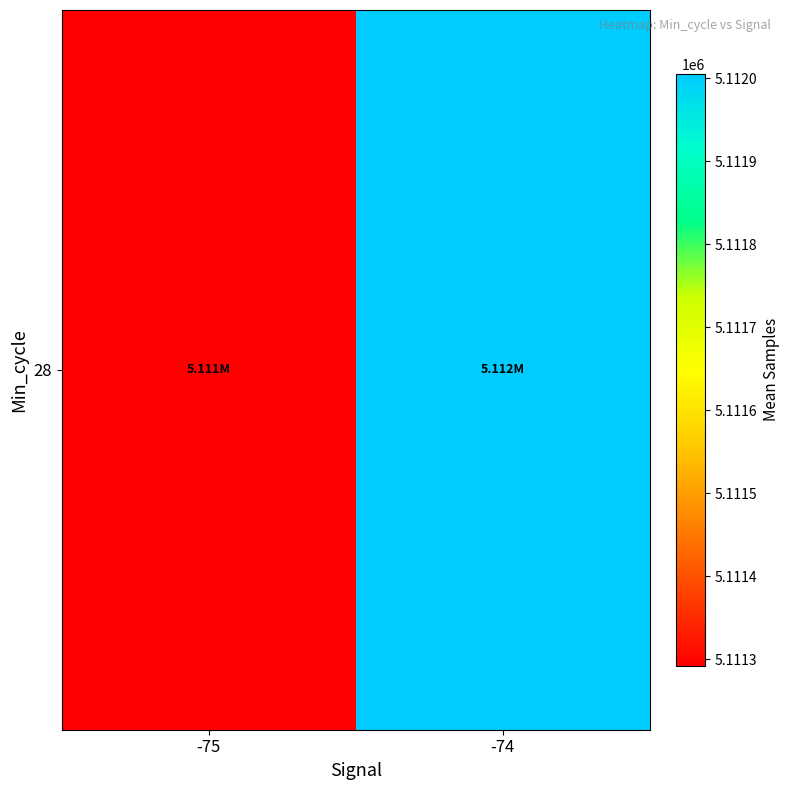

What is the sum of all values?

10223297.5